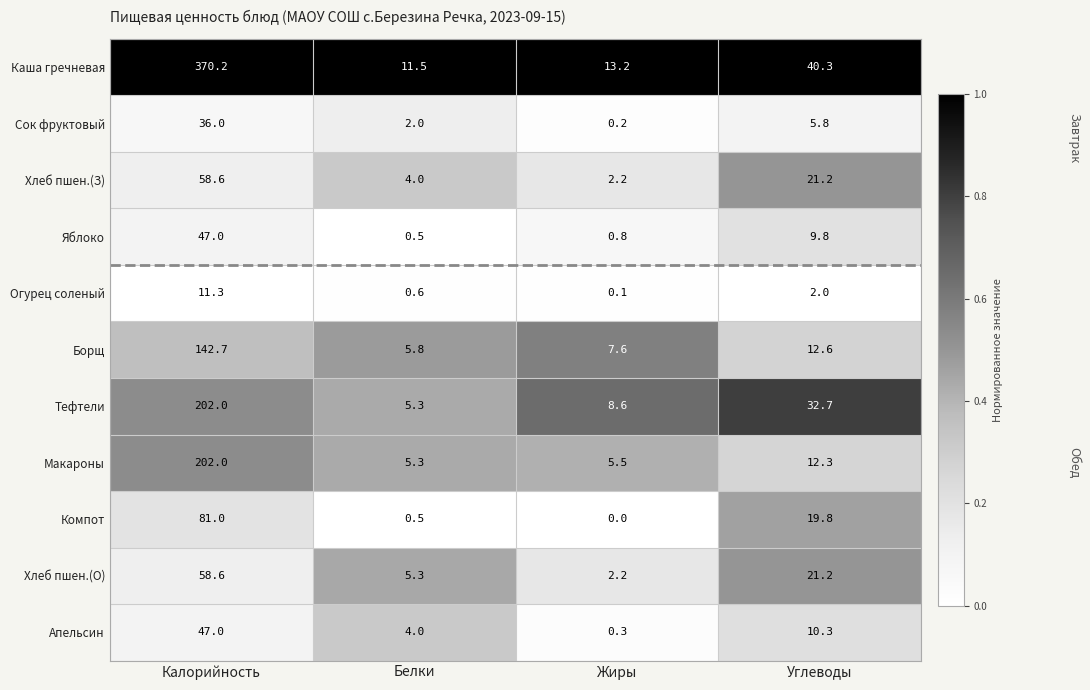

What is the average value of the Борщ series?

42.2